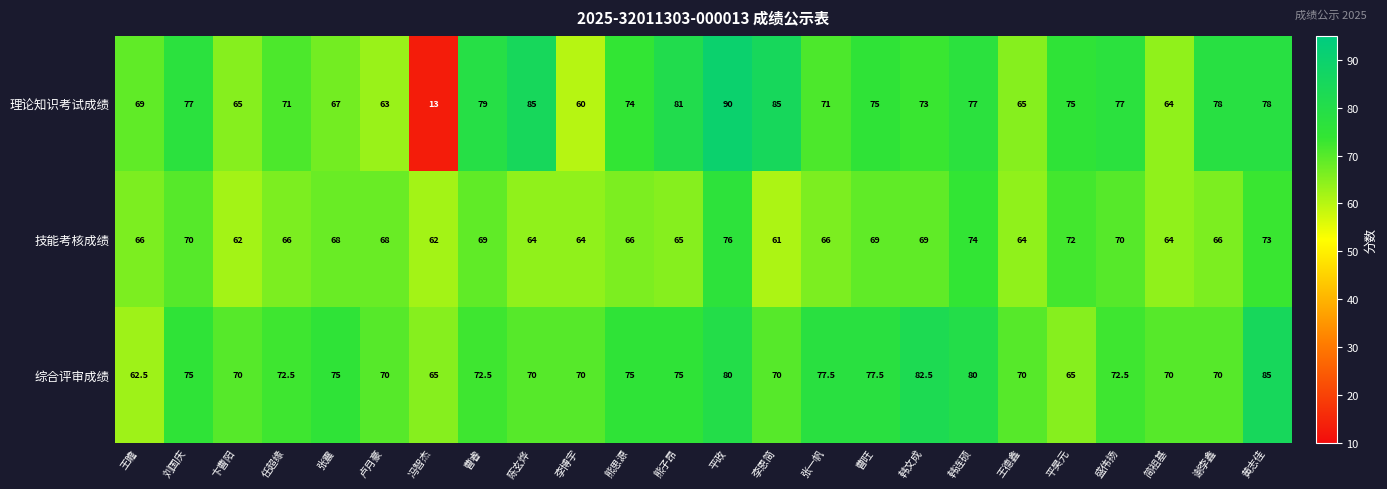

What is the difference between the second highest and second lowest values in the 综合评审成绩 series?

17.5